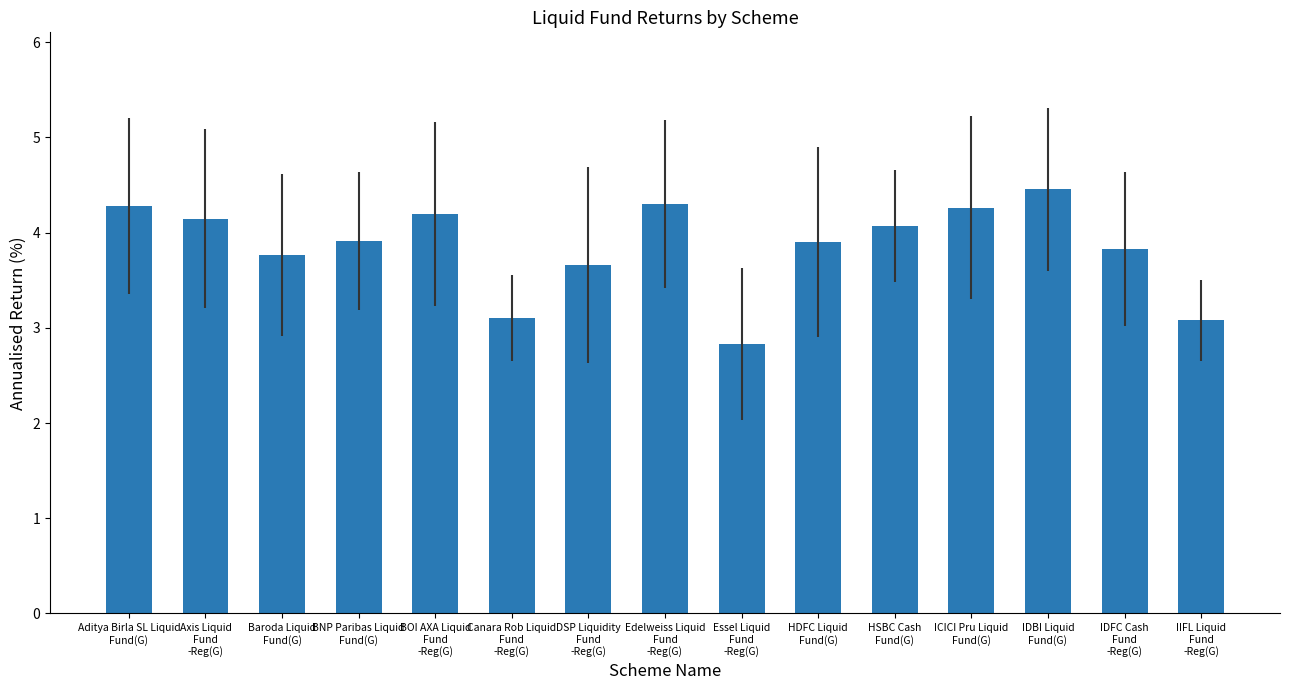

What is the sum of all values?

57.8